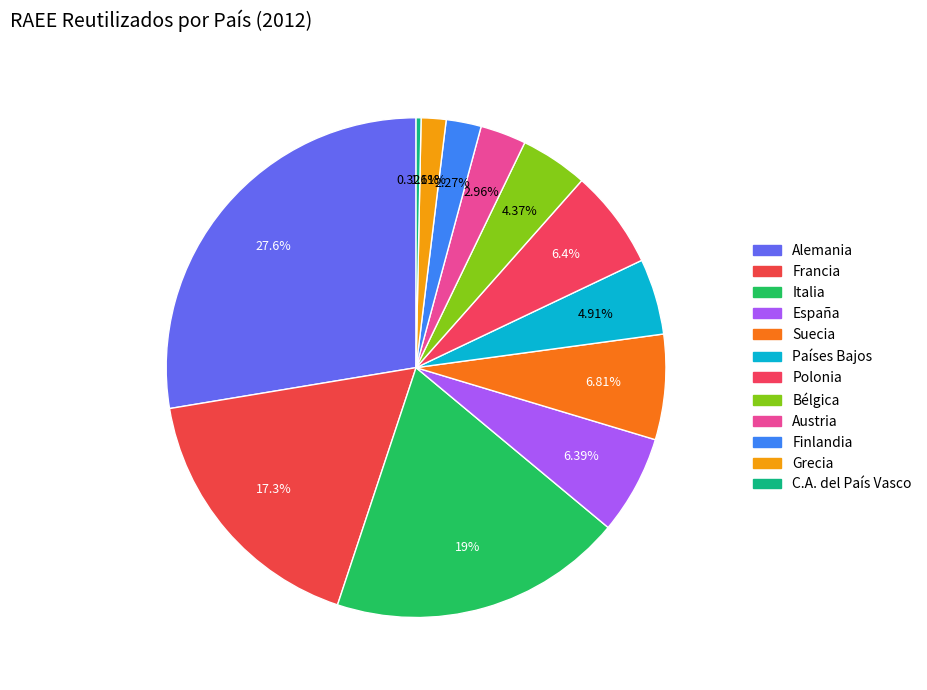

How many segments does this pie chart have?

12